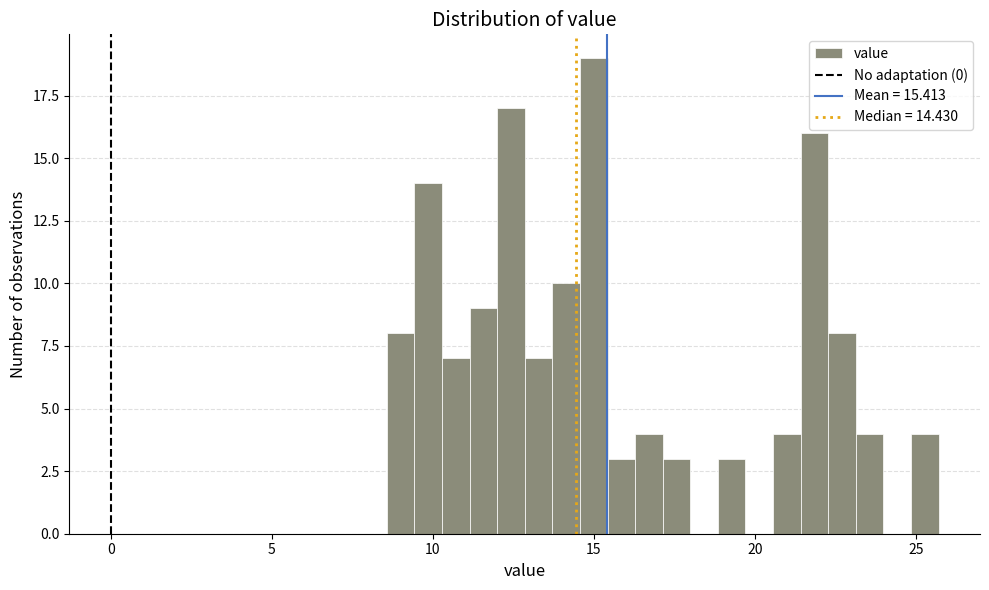

Around what value on the x-axis is the tallest bar? Give the approximate position of its centre, as read against the axis.

15.0